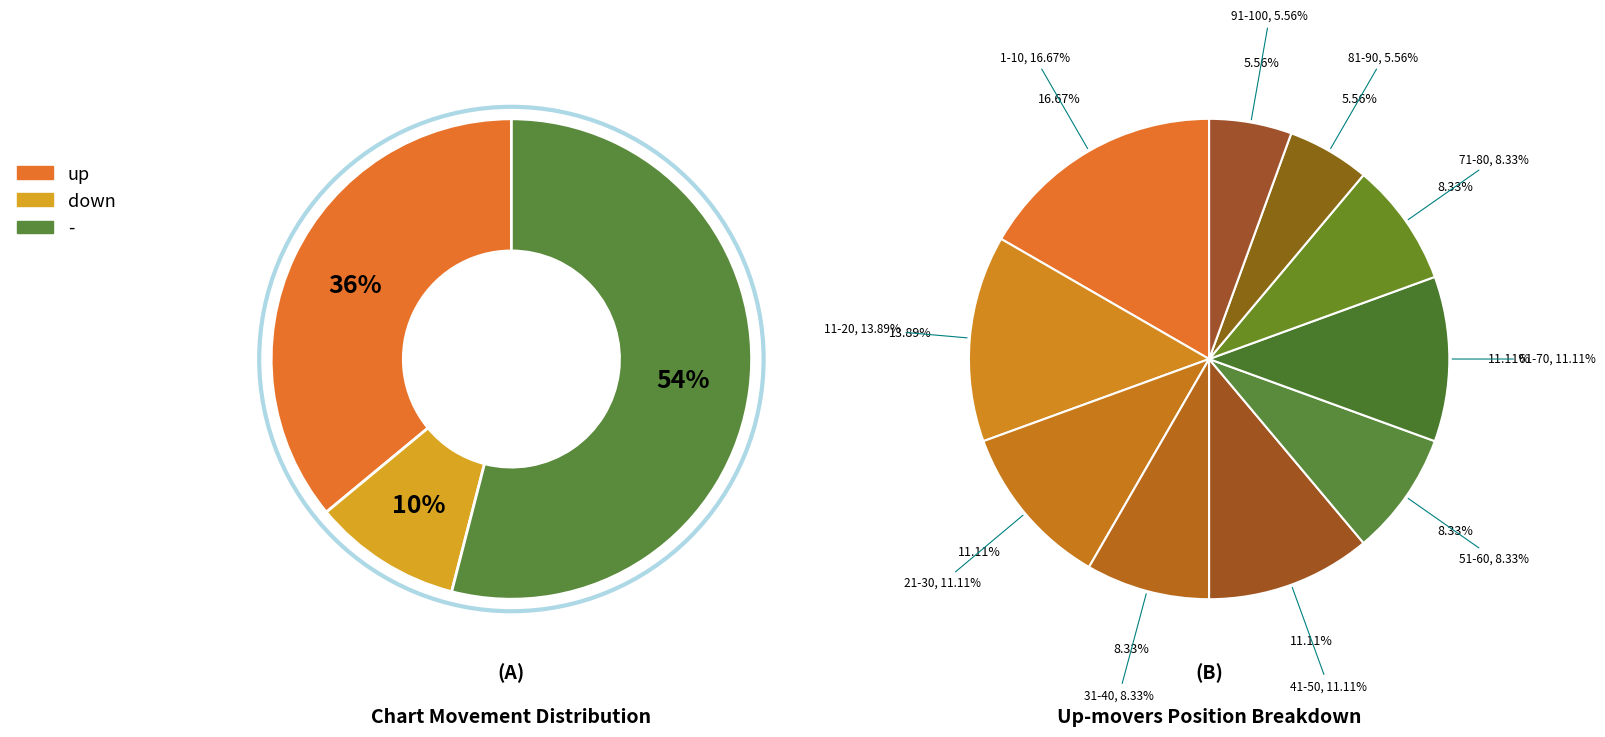

How many slices are in this pie chart?

3